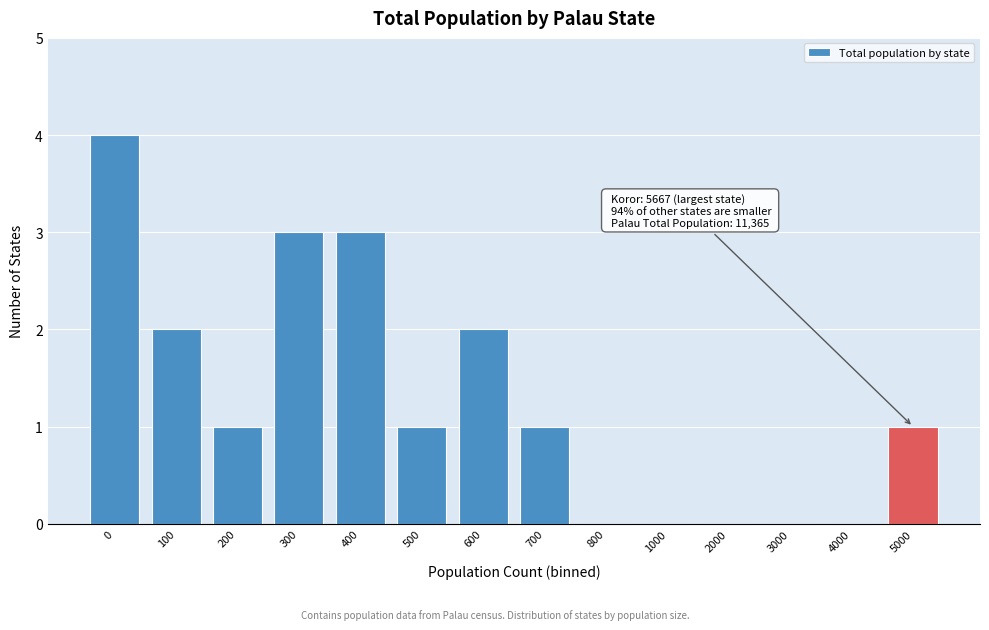

Reading left to right, transcribe all the data shown in this chart.

0=4	100=2	200=1	300=3	400=3	500=1	600=2	700=1	800=0	1000=0	2000=0	3000=0	4000=0	5000=1